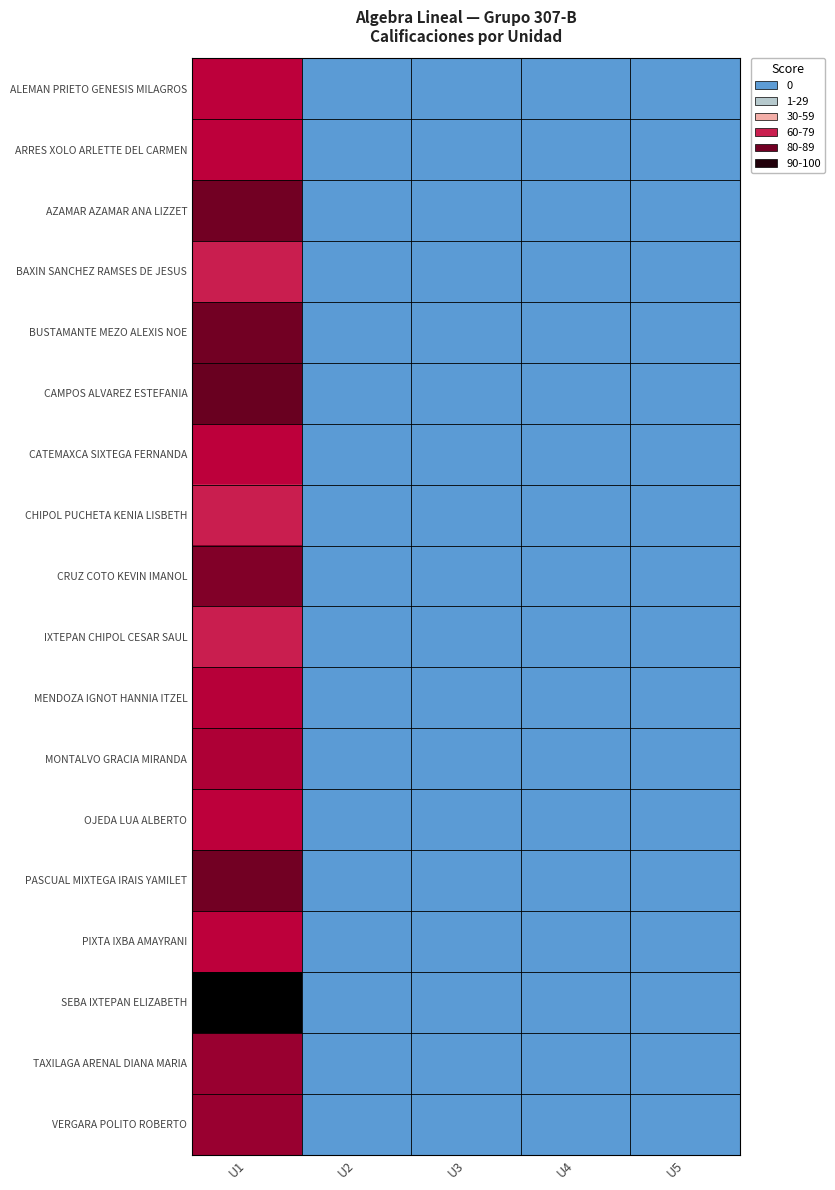

Which has a higher value, U3 or U2?

U3